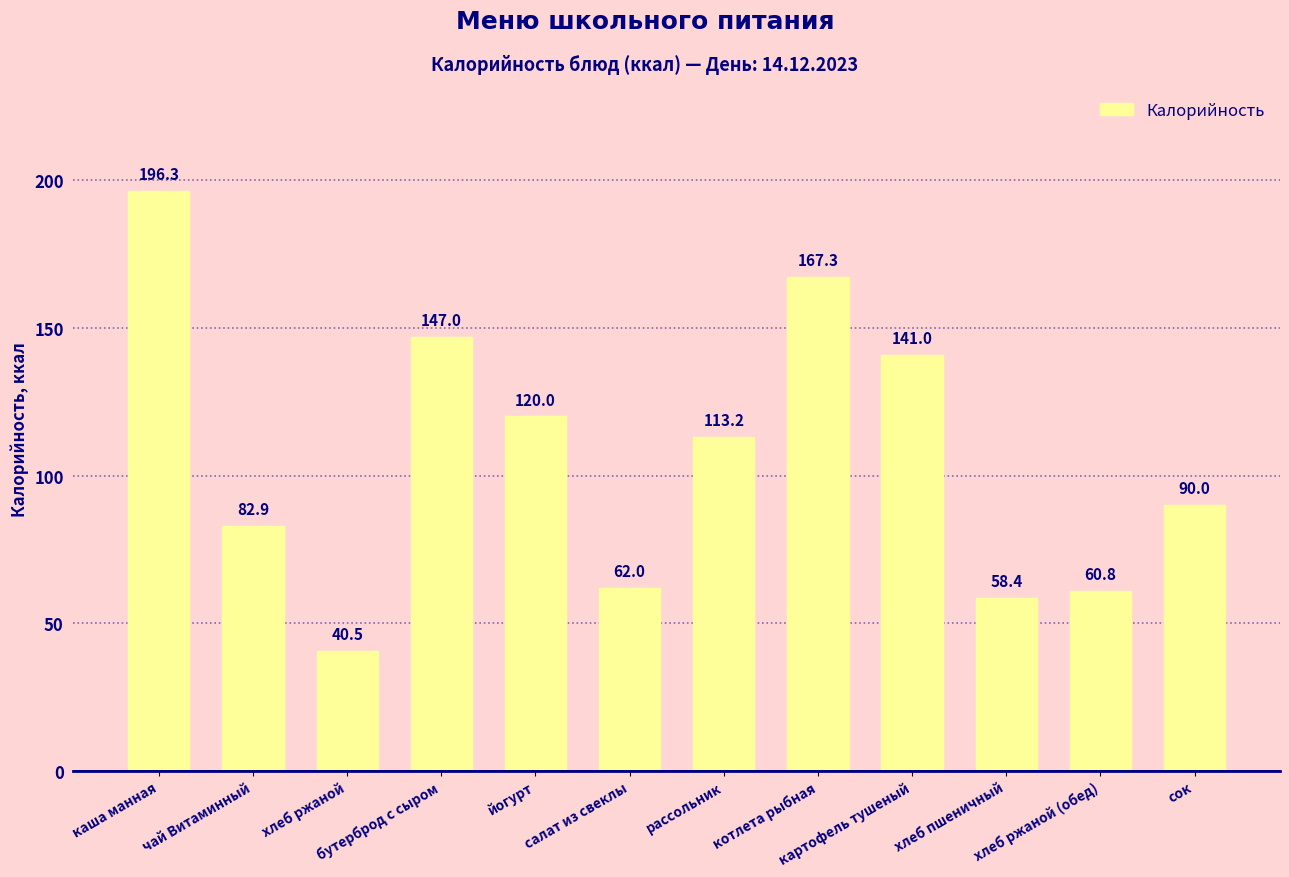

Reading left to right, list all the values displayed in this chart.

196.3	82.9	40.5	147.0	120.0	62.0	113.2	167.3	141.0	58.4	60.8	90.0